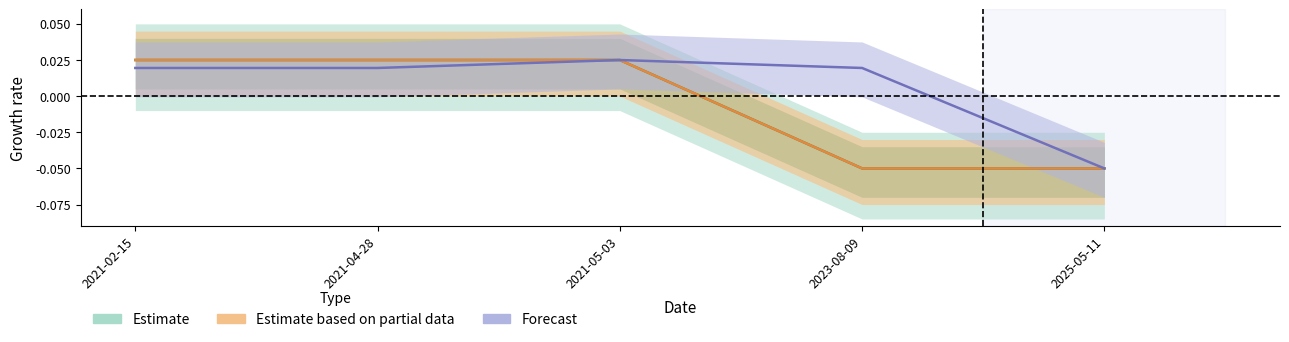

At which category does Estimate based on partial data reach its first local peak?

2021-04-28